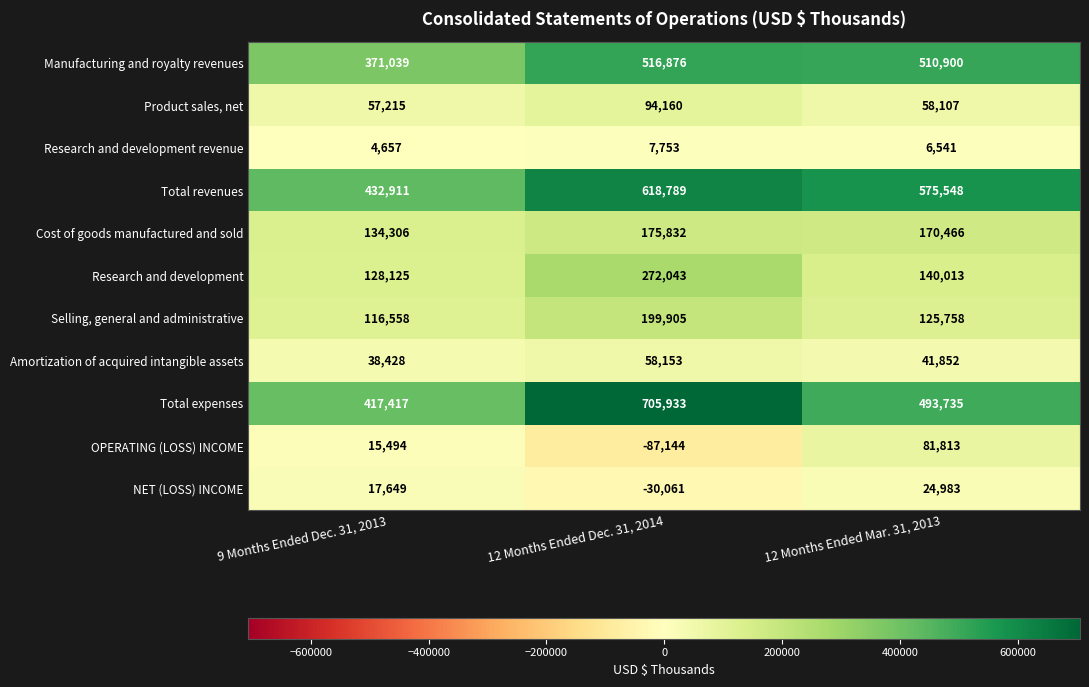

List the series in order of their peak value, lowest first.

Research and development revenue, NET (LOSS) INCOME, Amortization of acquired intangible assets, OPERATING (LOSS) INCOME, Product sales, net, Cost of goods manufactured and sold, Selling, general and administrative, Research and development, Manufacturing and royalty revenues, Total revenues, Total expenses